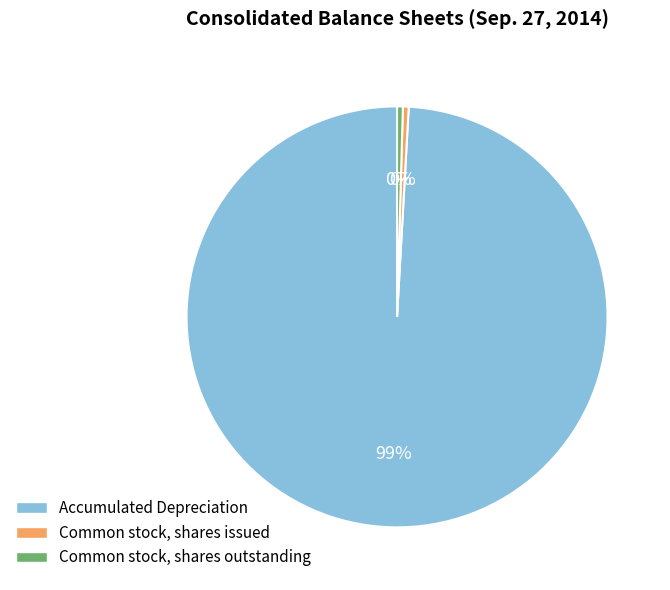

Is there any slice that represents more than half of the pie?

Yes